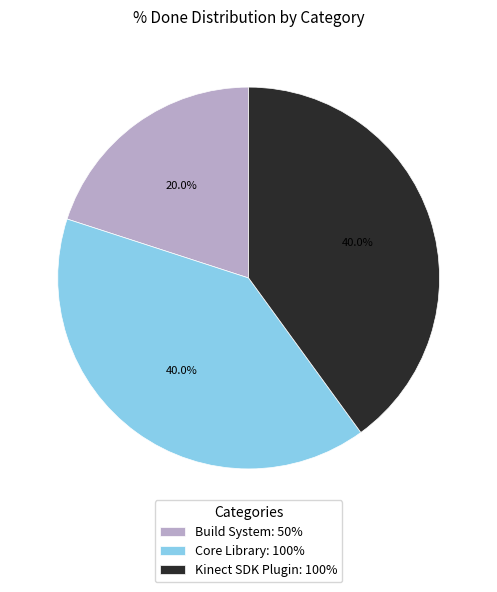

Which category has the smallest portion of the pie?

Build System